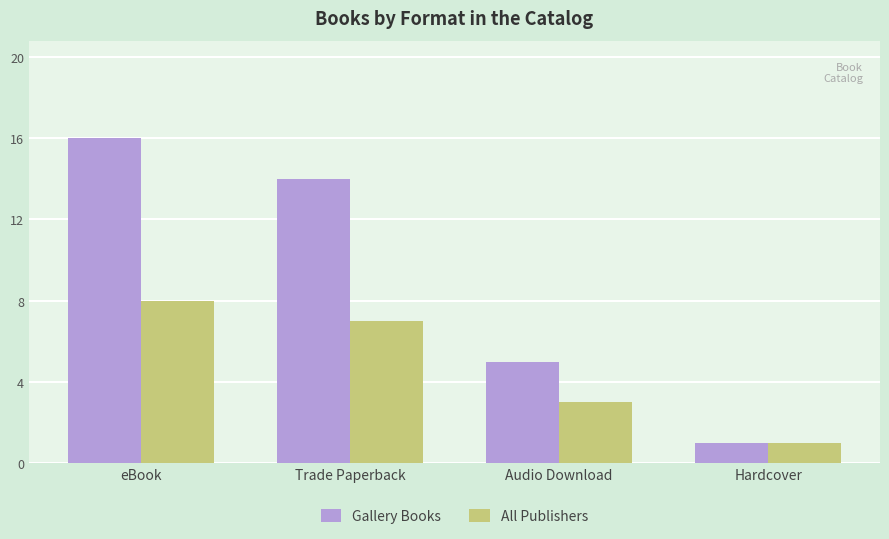

What position from the right is Audio Download?

2